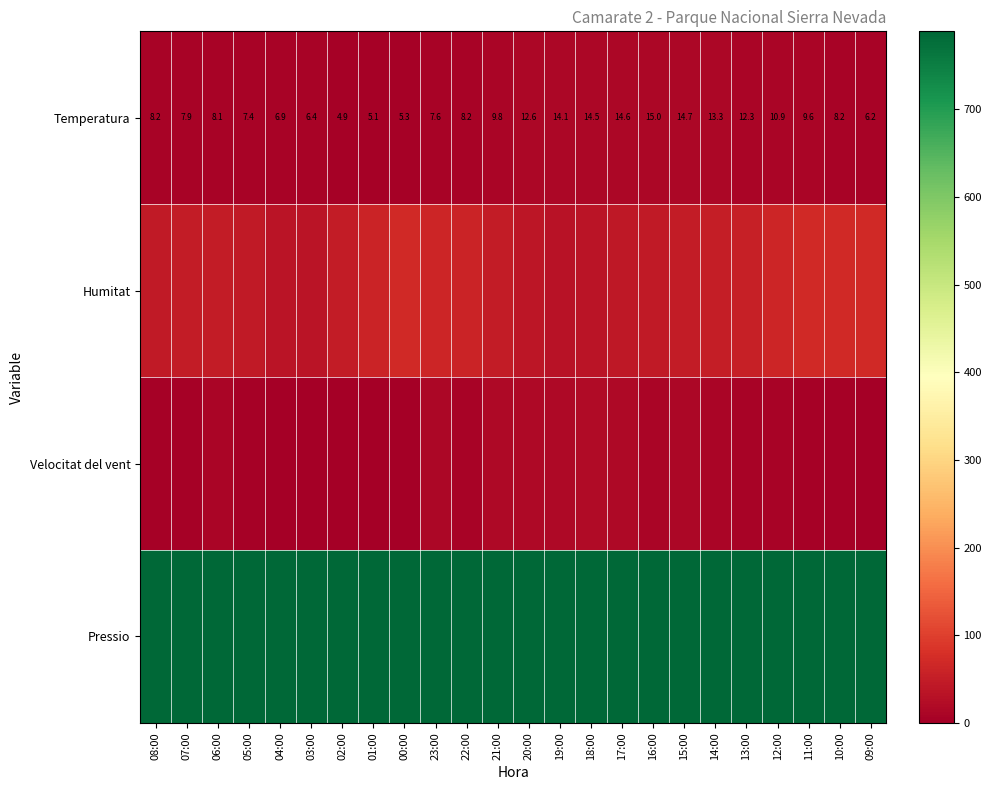

What is the highest value of the Temperatura series?

15.0